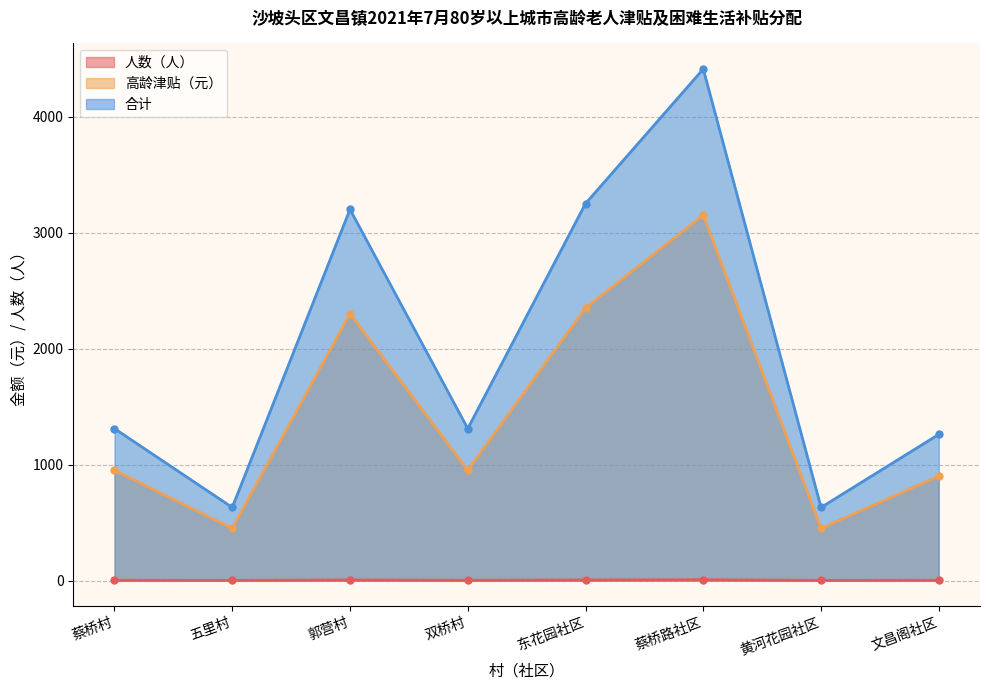

True or false: 高龄津贴（元） has a value of 2300 at 郭营村.

True